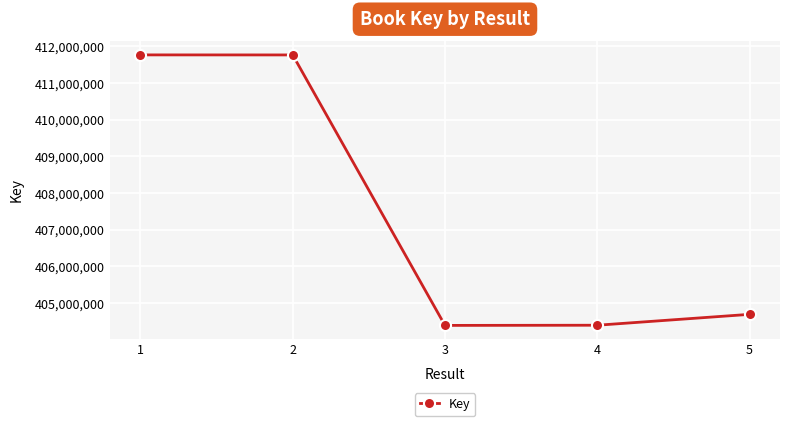

What is the value of the 5th point from the left?

404689411